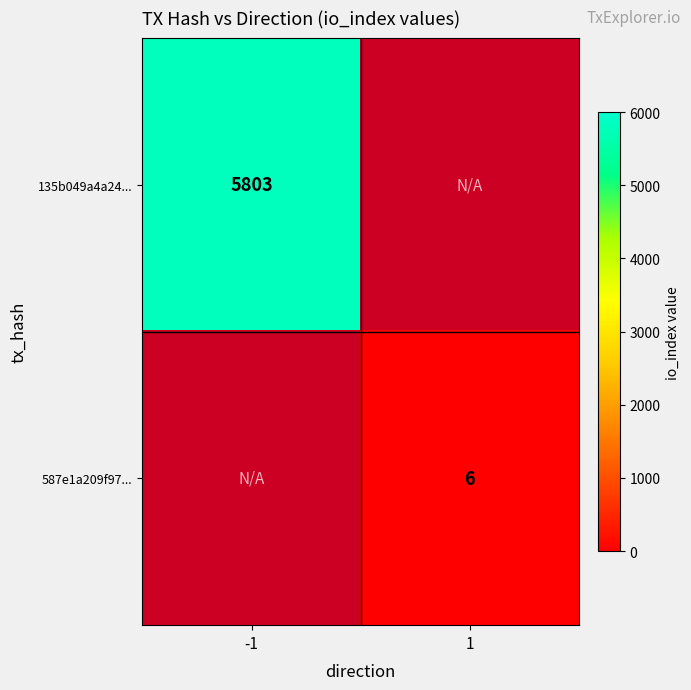

Is it true that 587e1a209f97... equals 6 at 1?

True